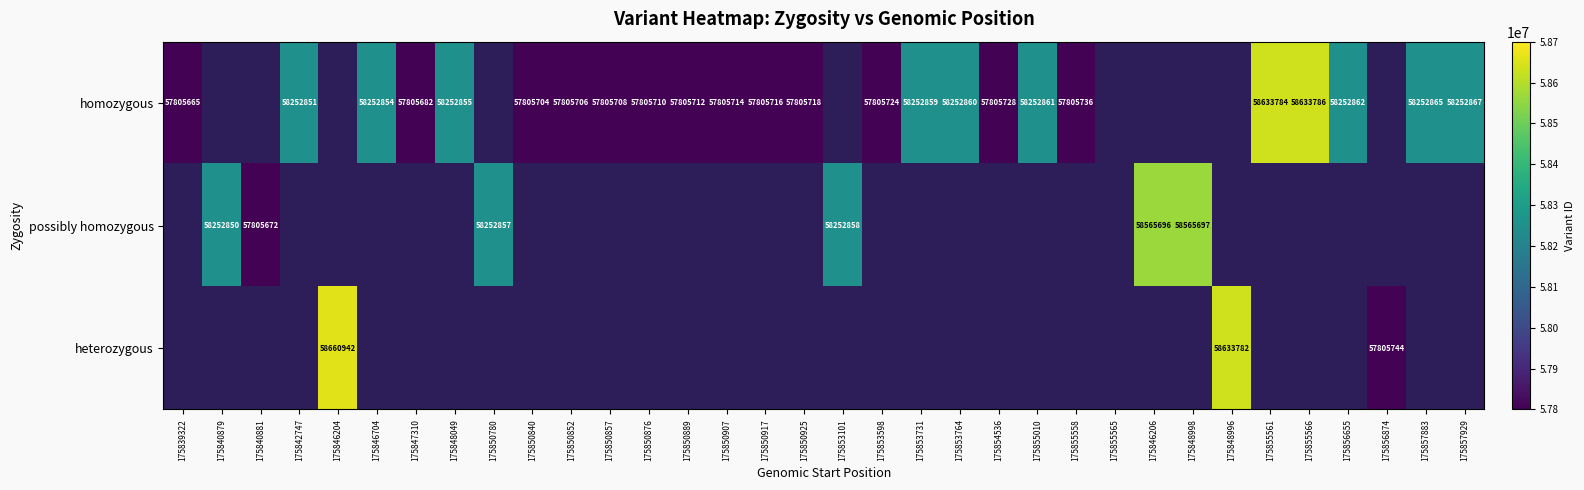

What is the sum of the homozygous values at 175853731 and 175850925?

116058577